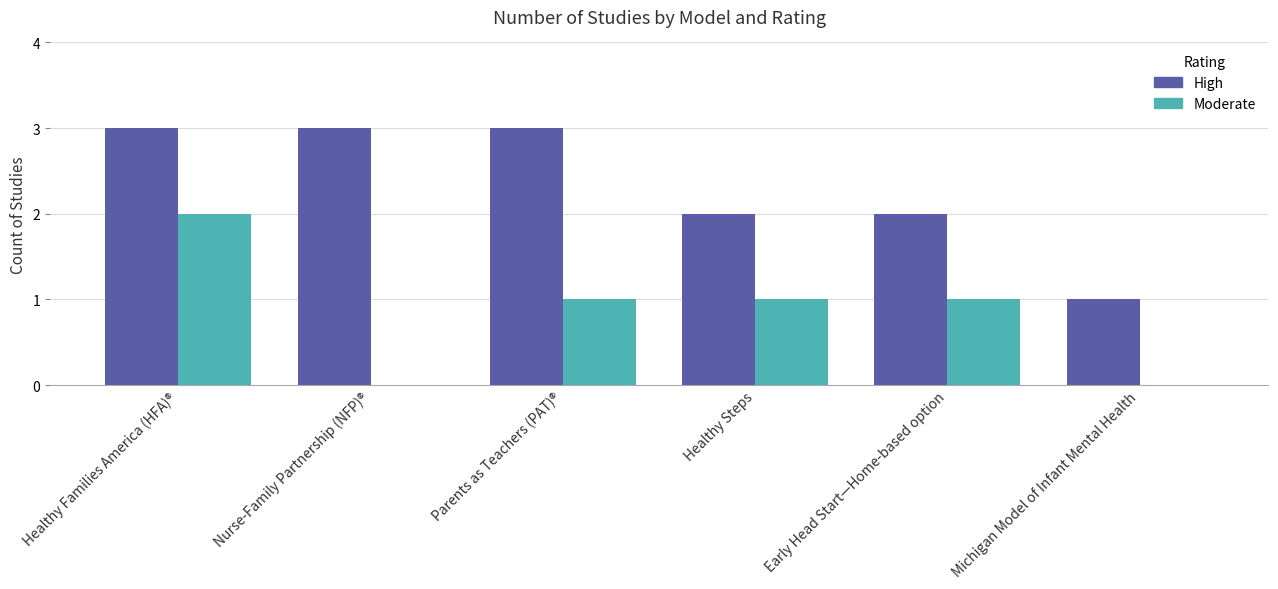

True or false: Moderate has a value of 0 at Michigan Model of Infant Mental Health.

True